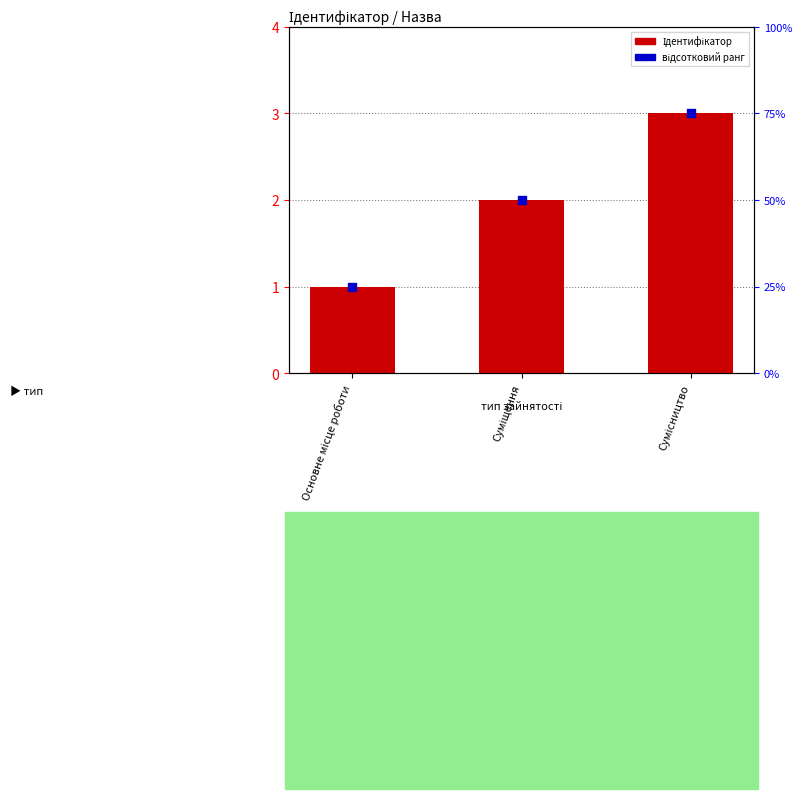

What are all the series names shown in the legend?

Ідентифікатор, відсотковий ранг